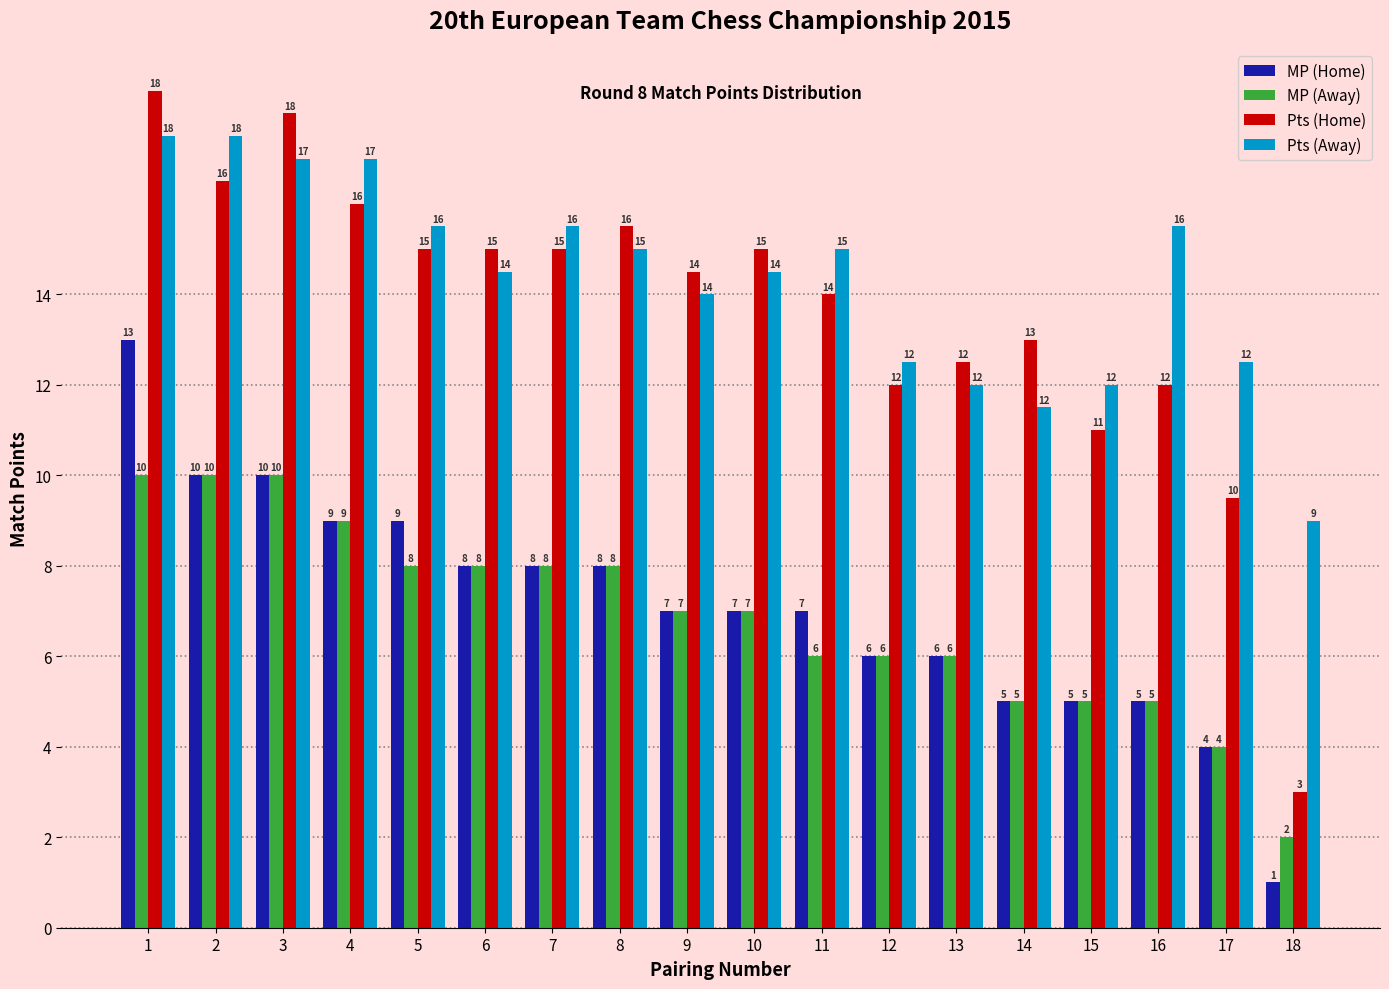

Which series changed the most between 7 and 11?

MP (Away)